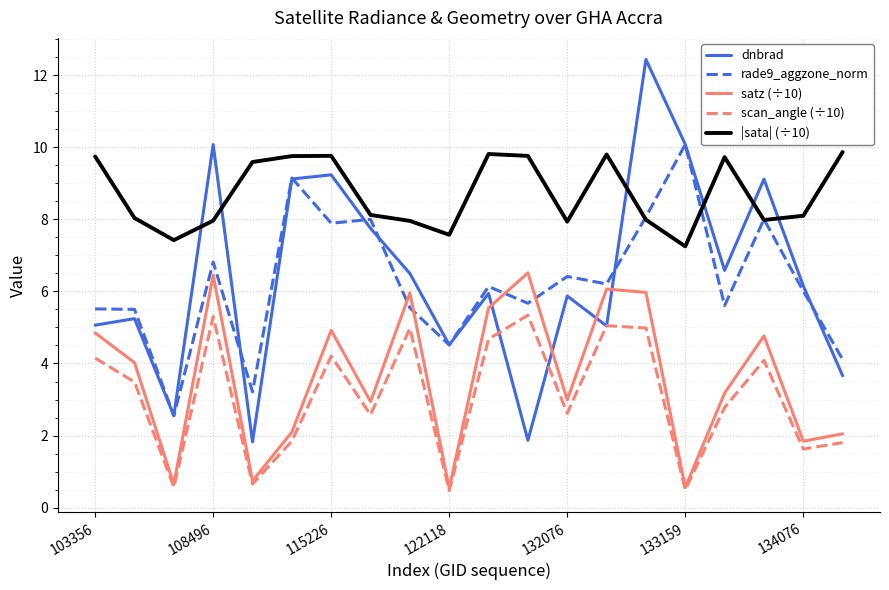

Which series has the widest spread of values?

dnbrad